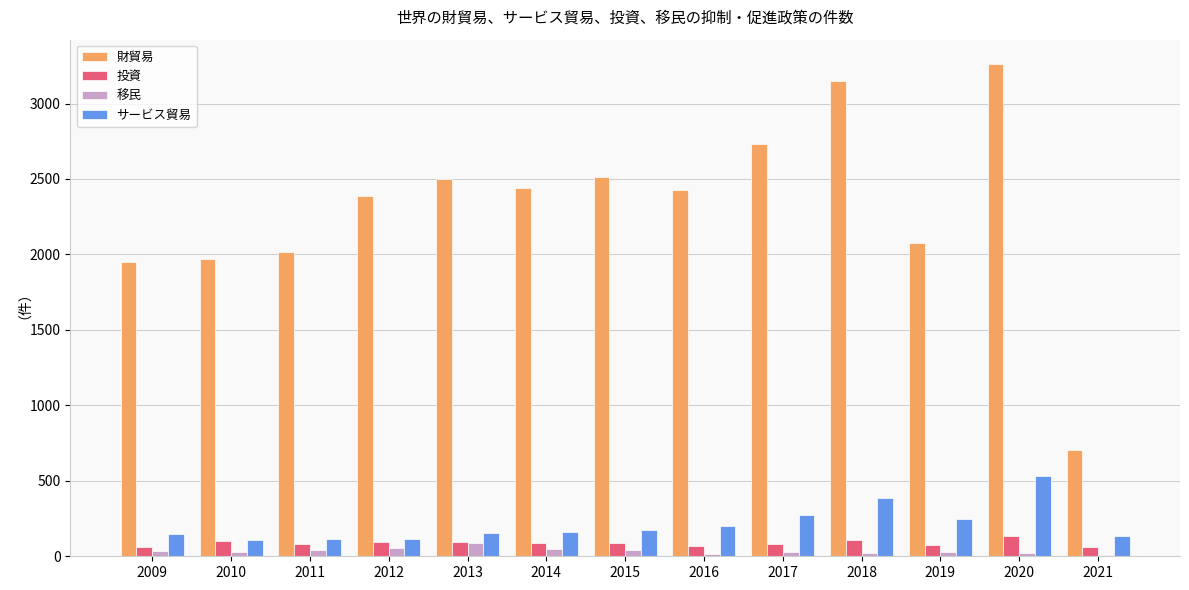

Is it true that サービス貿易 equals 46 at 2016?

False